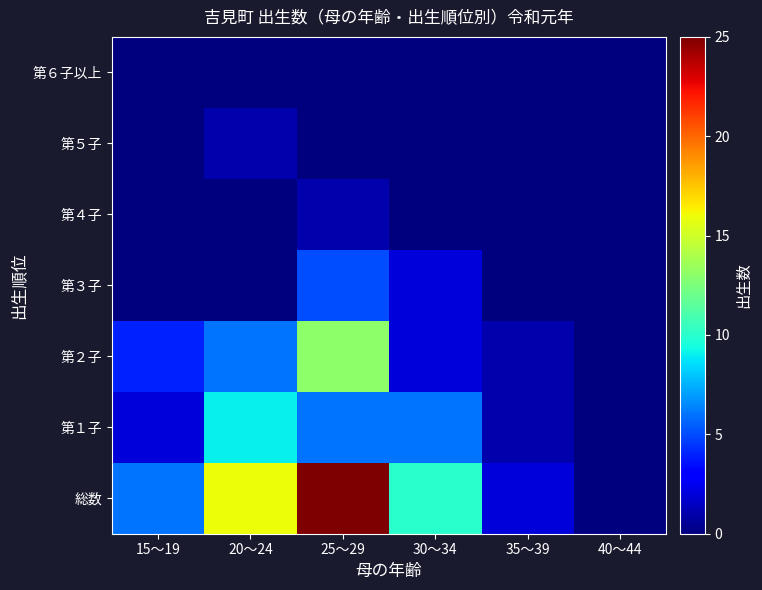

Which category has the highest value across all series?

25～29